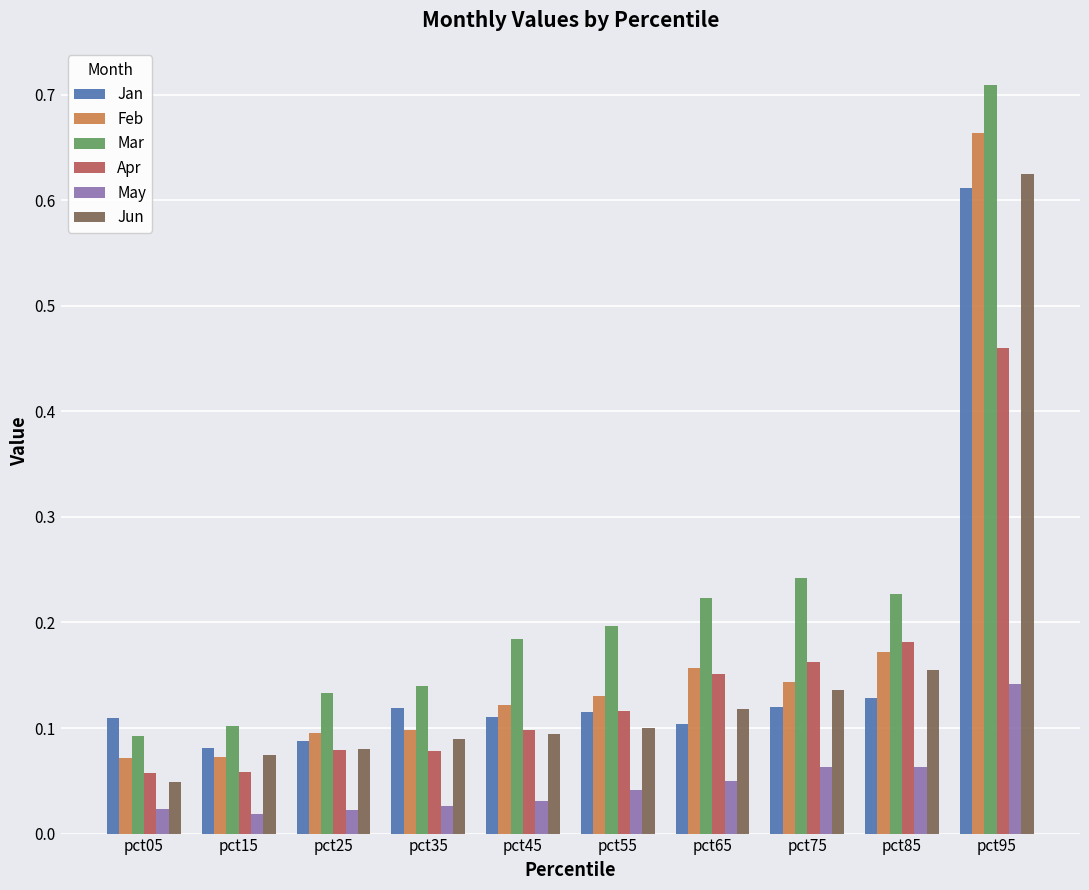

At which category is the sum across all series the highest?

pct95